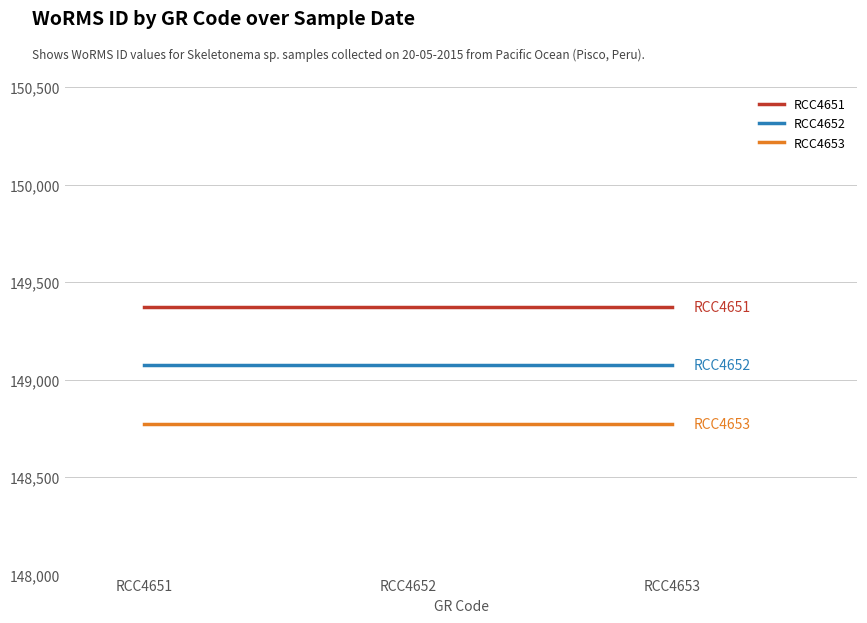

True or false: RCC4652 has a value of 101716 at RCC4652.

False